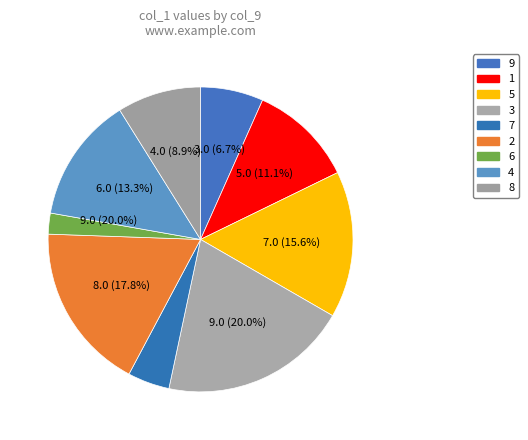

Which slice is the largest?

3